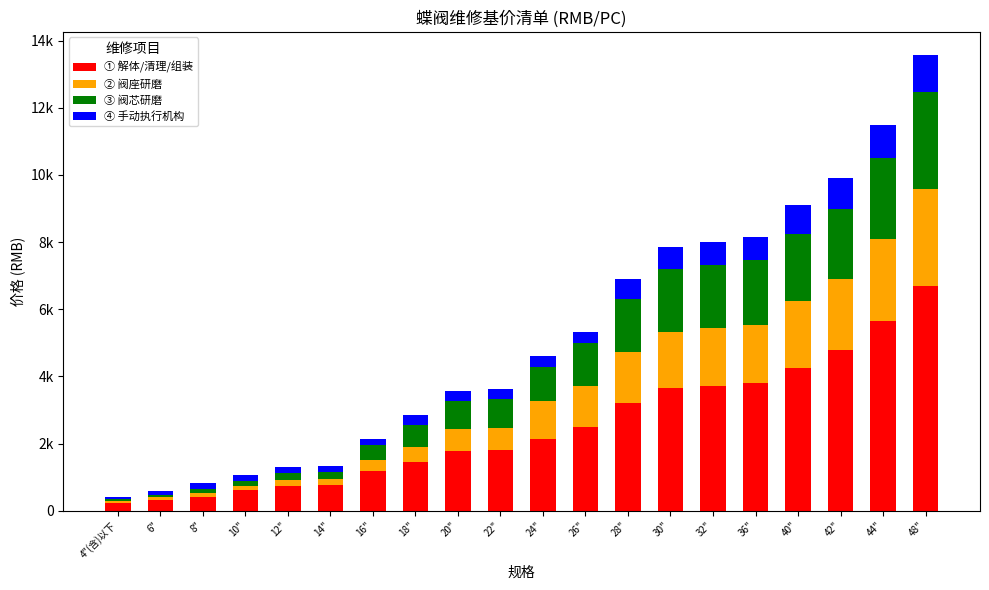

Are the bars horizontal?

No